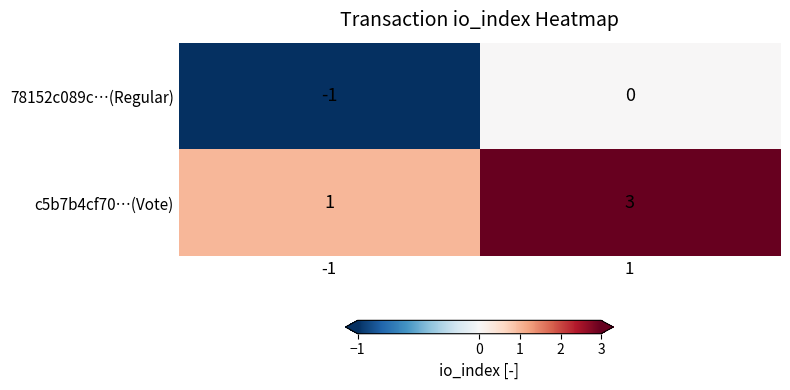

True or false: c5b7b4cf70…(Vote) has a value of 3 at 1.

True